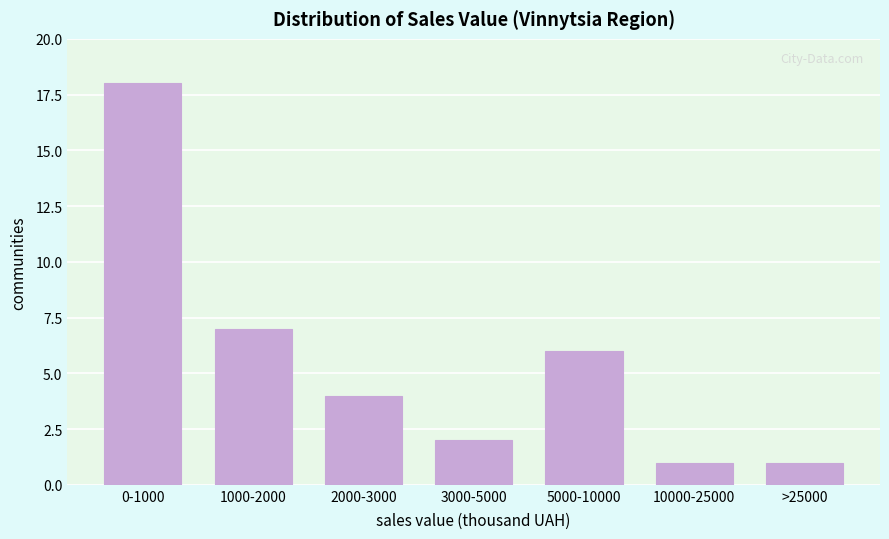

Reading left to right, what are all the values shown in this chart?

18	7	4	2	6	1	1